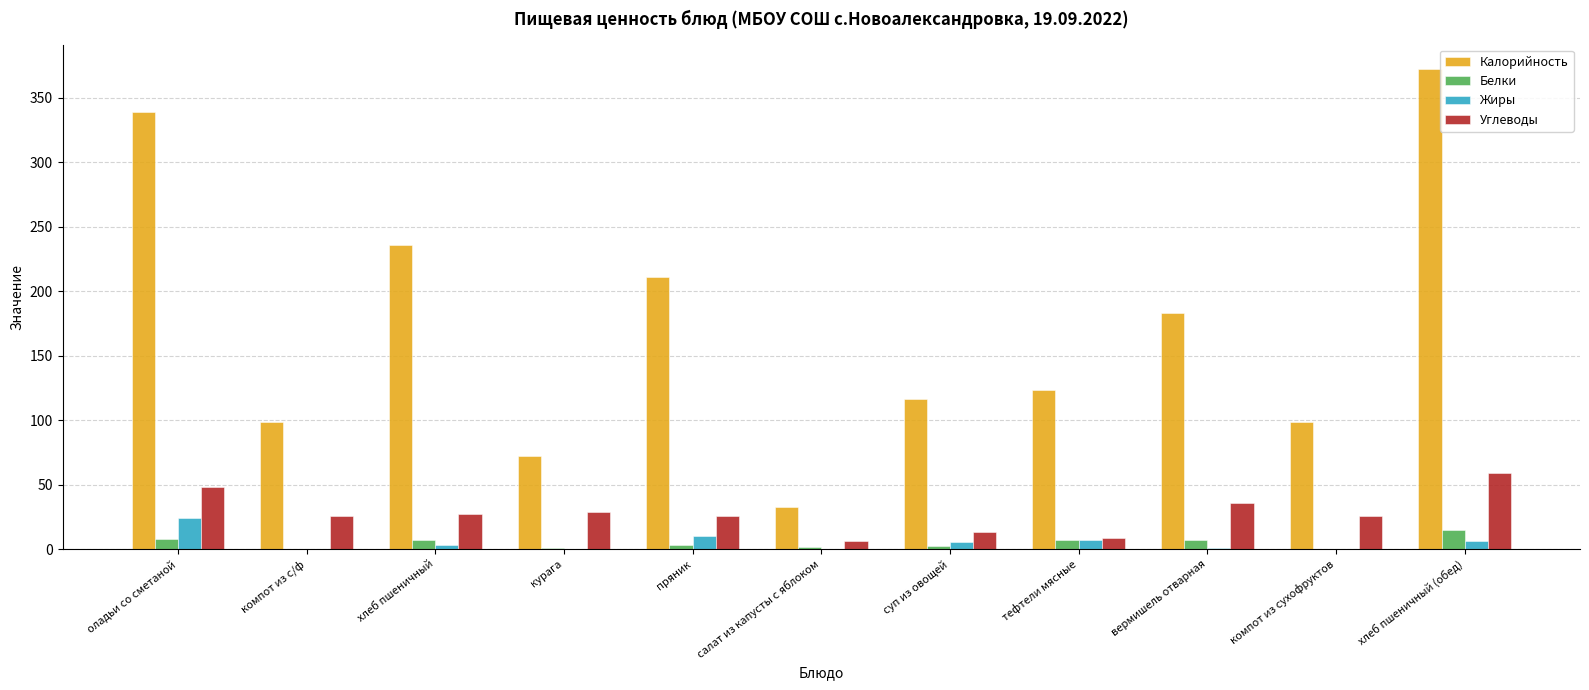

How many data points does each series have?

11